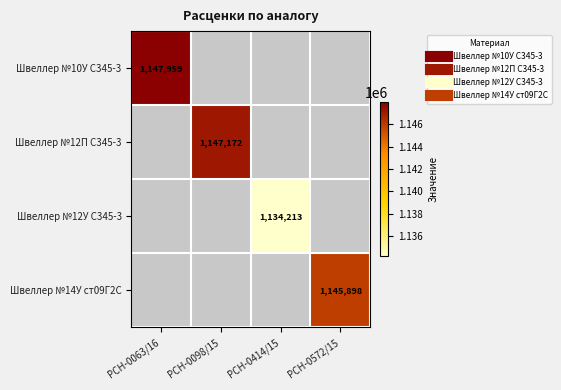

Where is Швеллер №10У С345-3 nearest to the value 1147959?

РСН-0063/16